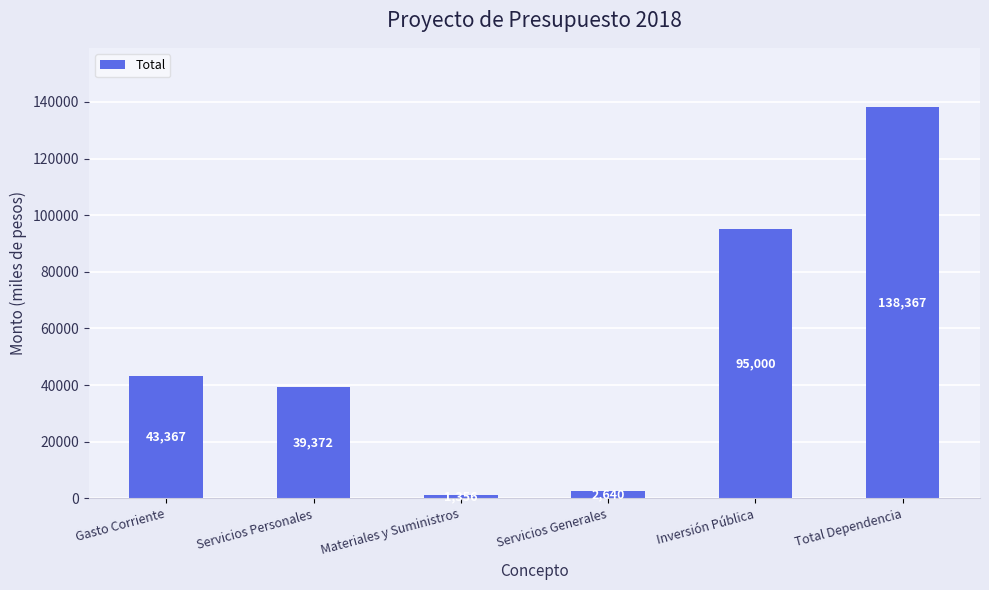

What is the greatest value displayed?

138367.0